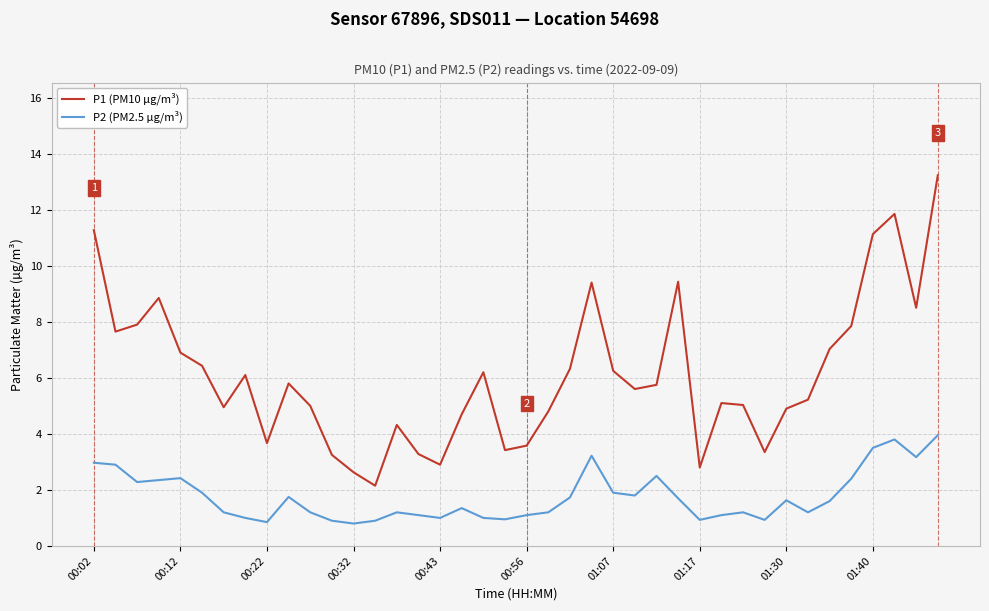

List the series in order of their overall mean, highest first.

P1 (PM10 µg/m³), P2 (PM2.5 µg/m³)